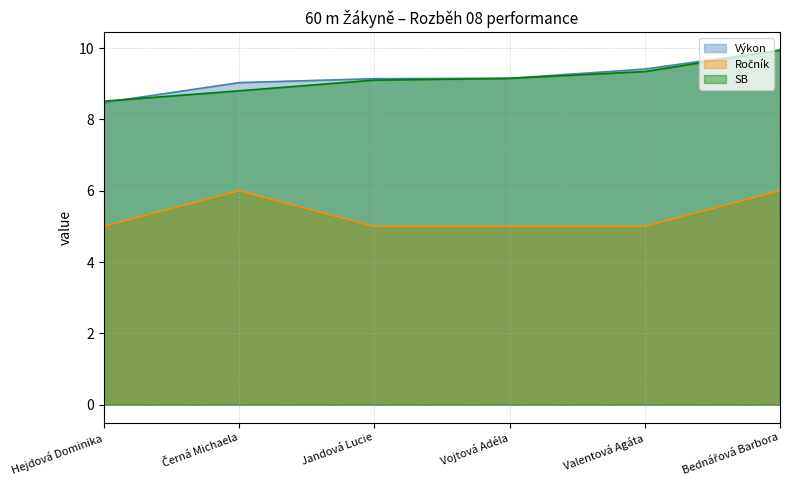

Which series changed the most between Valentová Agáta and Bednářová Barbora?

Ročník